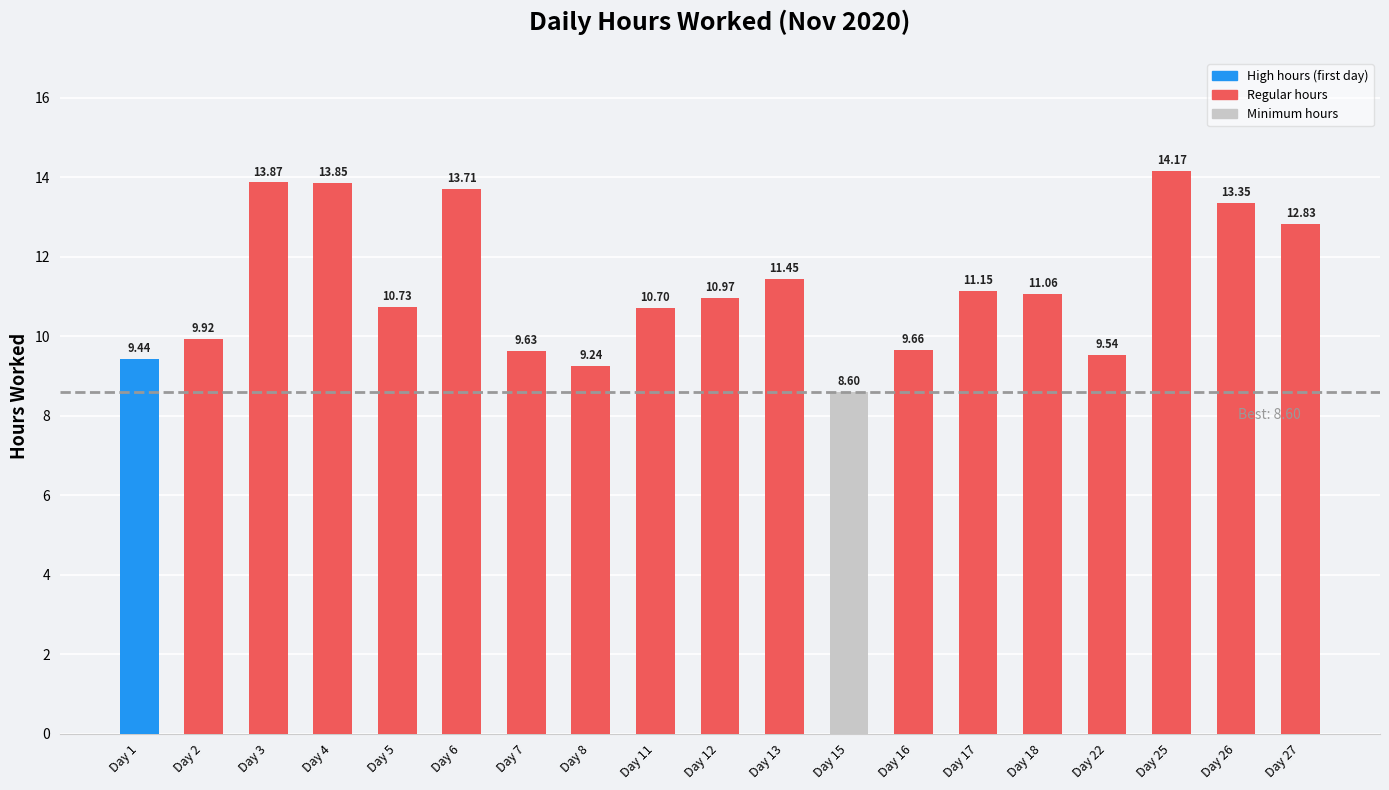

What is the sum of all values?

213.9